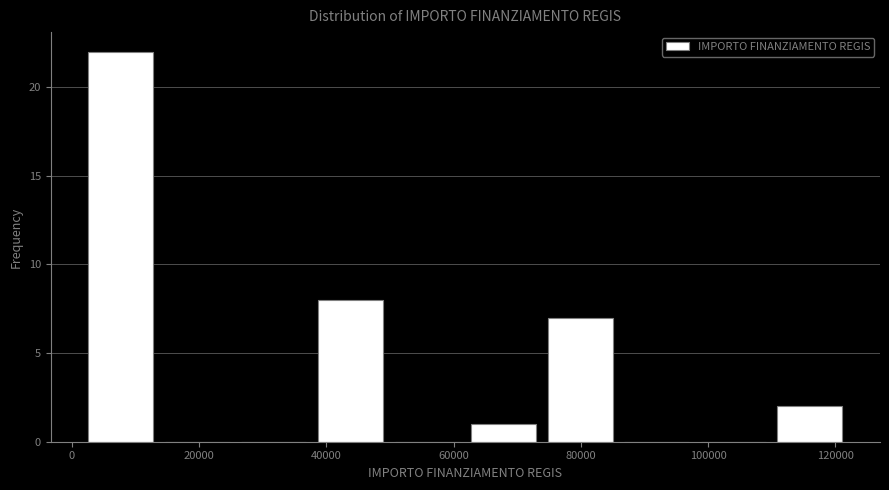

Reading left to right, list every bar in this chart as the range it spans on the x-axis followed by its height. Neither the bar edges nor the heights are printed on the chart, so give them approximately, as read against the axes.

2000 to 14000: 22
14000 to 26000: 0
26000 to 38000: 0
38000 to 50000: 8
50000 to 62000: 0
62000 to 74000: 1
74000 to 86000: 7
86000 to 98000: 0
98000 to 110000: 0
110000 to 122000: 2